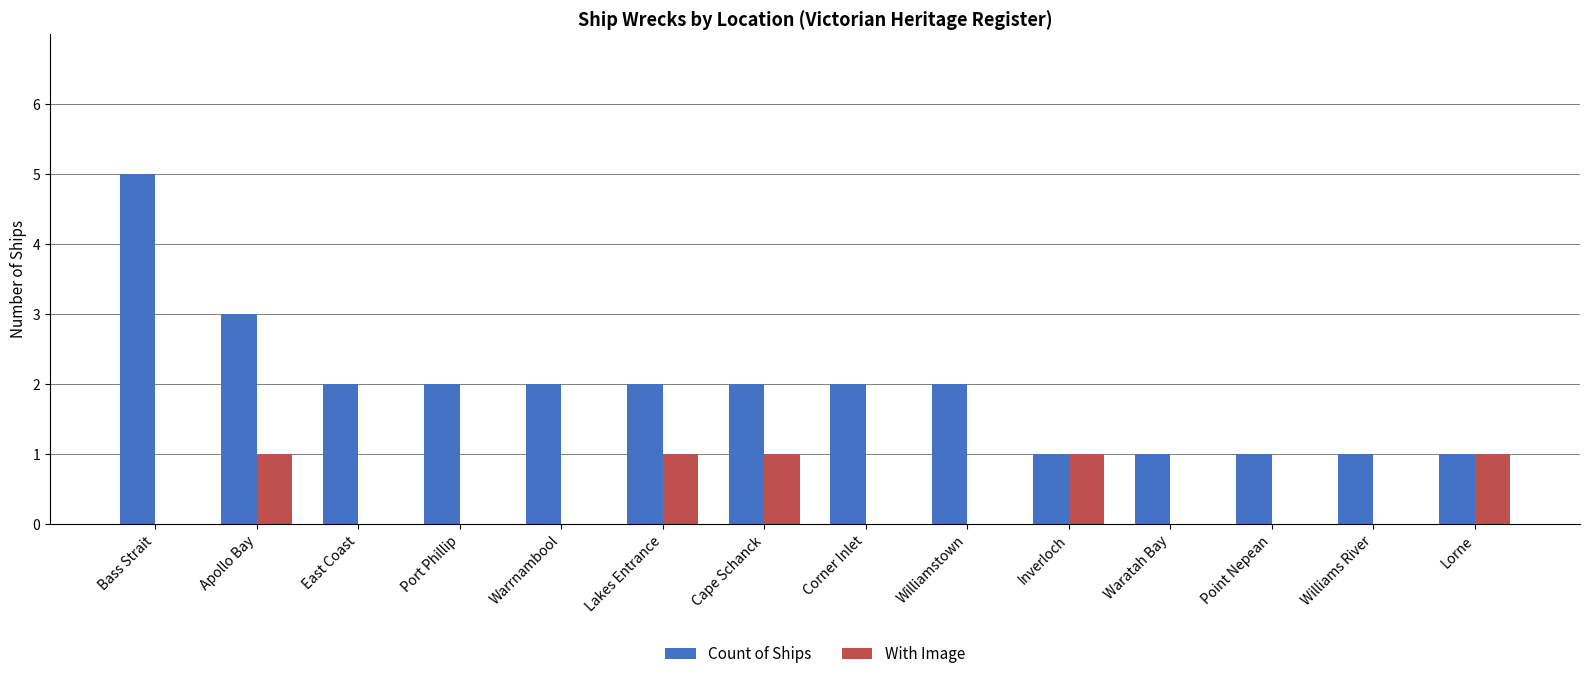

True or false: With Image has a value of 0 at Port Phillip.

True